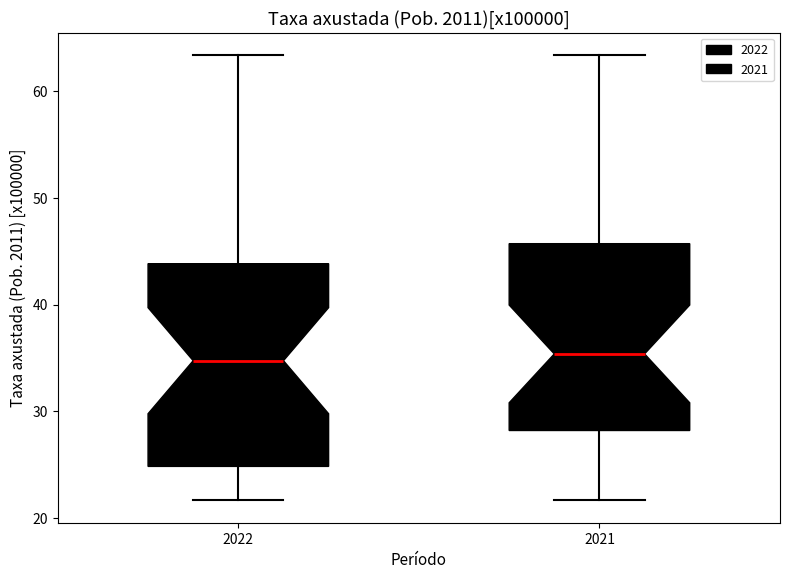

Reading left to right, transcribe this box plot: for each box, give where its median line is, the range the box spans, and where its two whiskers end, as read against the y-axis. The values are not printed on the chart, so give them approximately, as read against the axis.

2022: median 35, box 25 to 44, whiskers 22 to 63
2021: median 35, box 28 to 46, whiskers 22 to 63